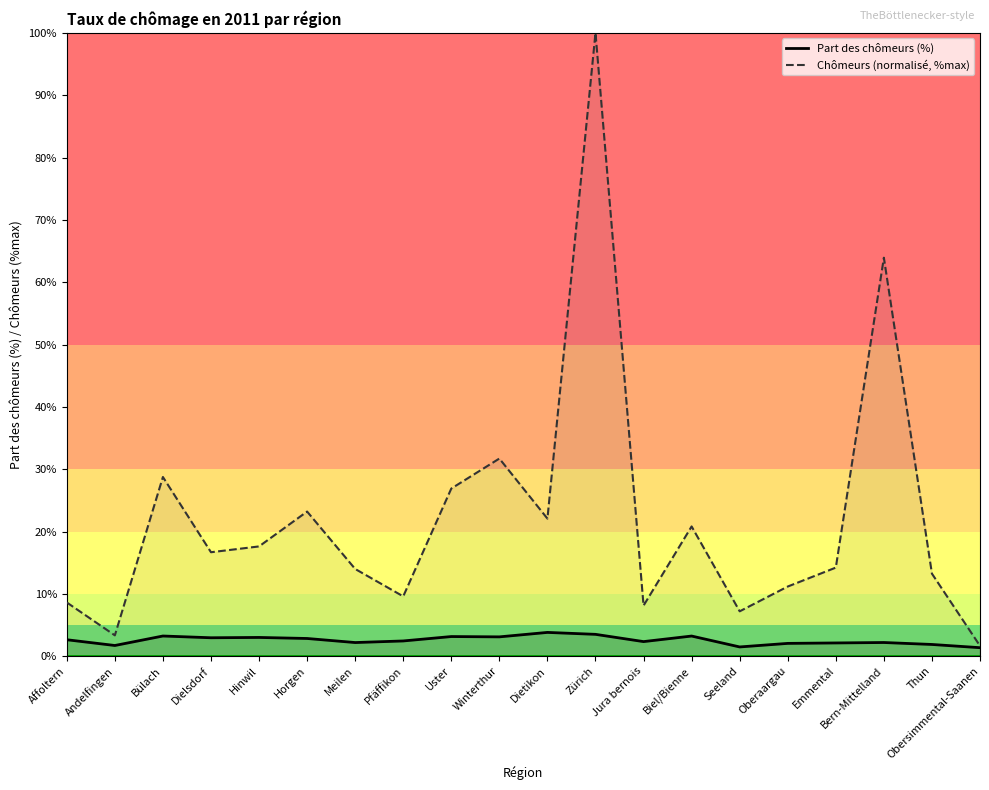

The value of Chômeurs (normalisé, %max) at Hinwil is 27.4. True or false?

False